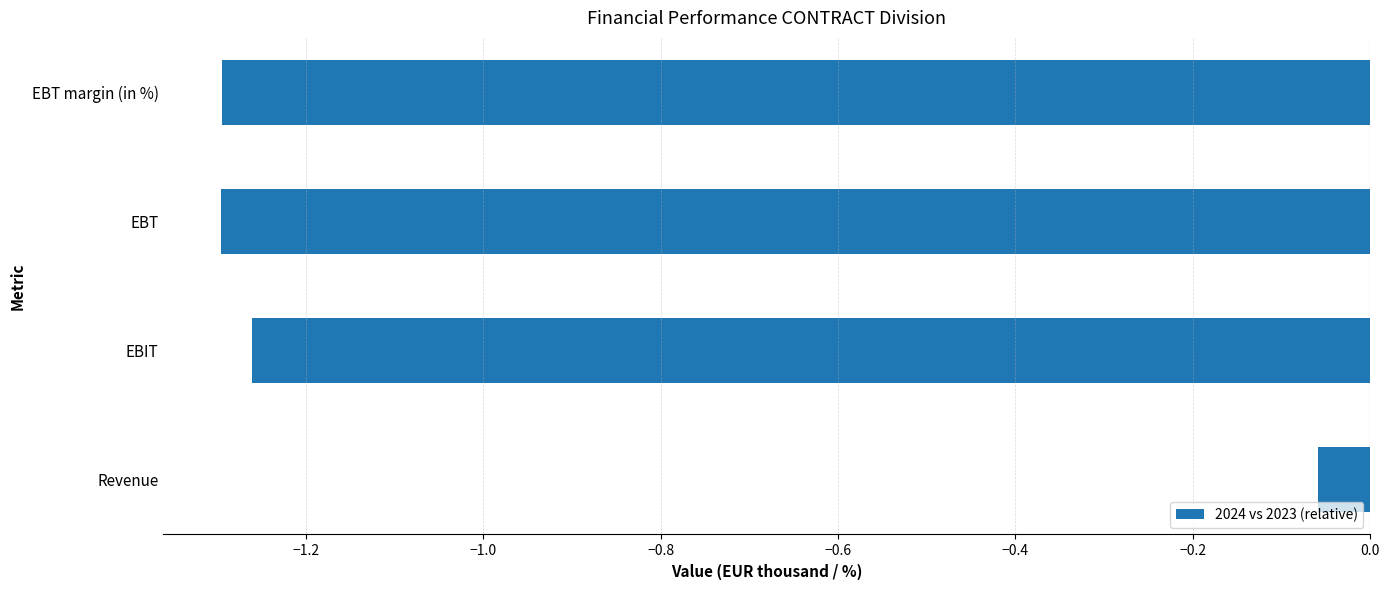

What is the sum of the values at Revenue and EBT?

-1.4